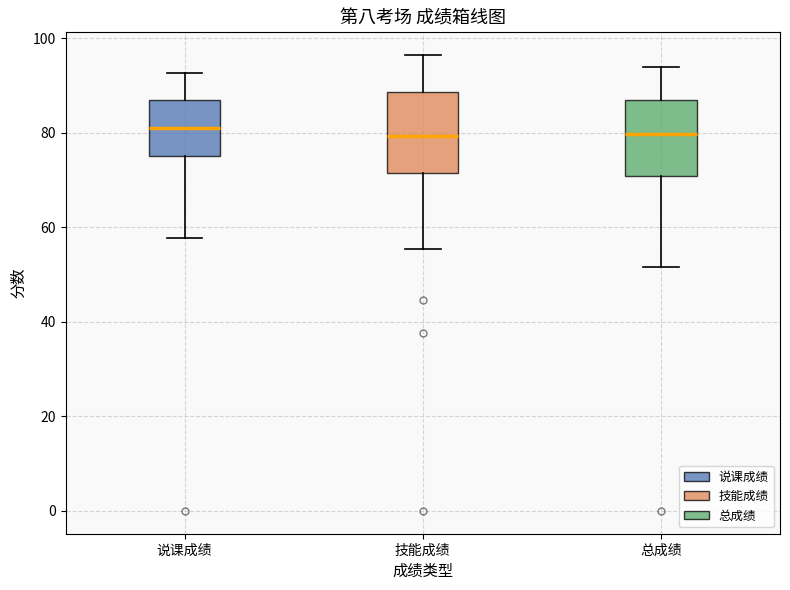

Reading left to right, read every box against the y-axis: the position of its median line, the range the box covers, and the ends of its whiskers. The values are not printed on the chart, so give them approximately, as read against the axis.

说课成绩: median 80, box 76 to 86, whiskers 58 to 92
技能成绩: median 80, box 72 to 88, whiskers 56 to 96
总成绩: median 80, box 70 to 88, whiskers 52 to 94